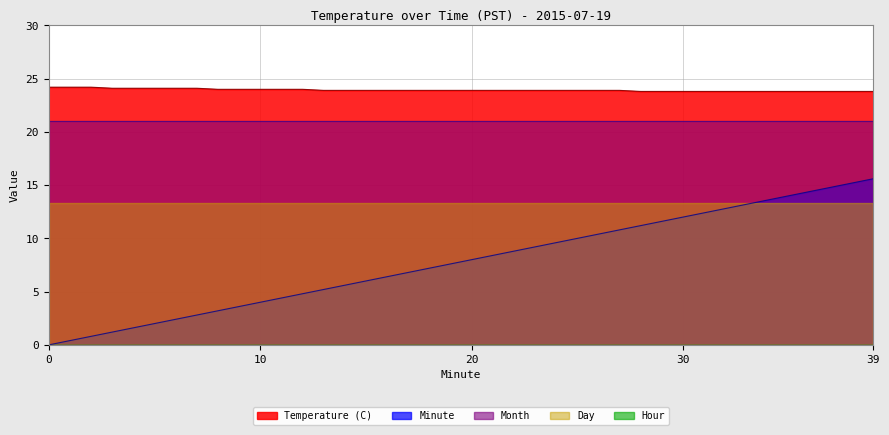

What is the maximum value for Temperature (C)?

24.2